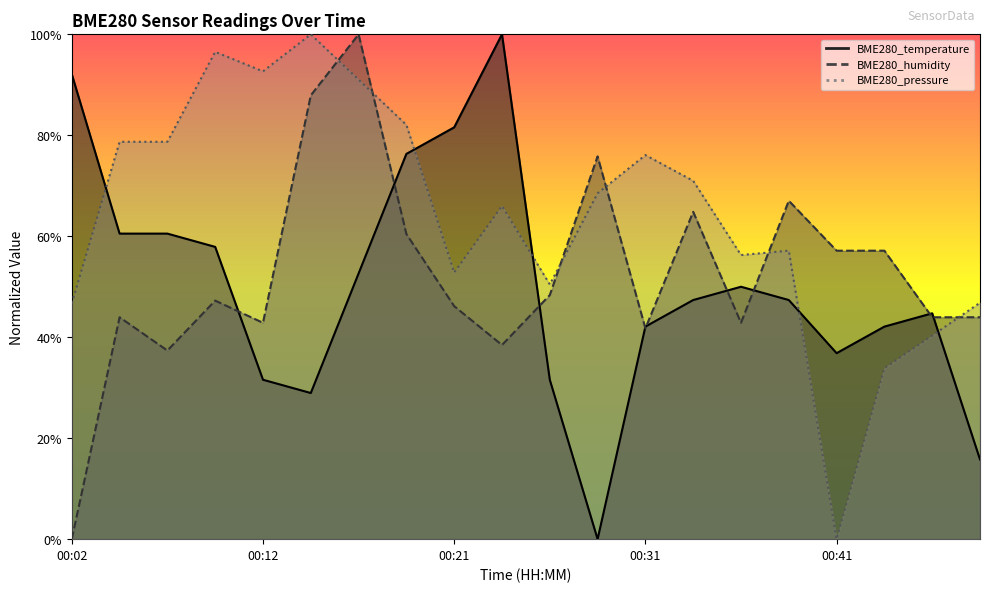

True or false: BME280_pressure and BME280_humidity cross at least once.

True